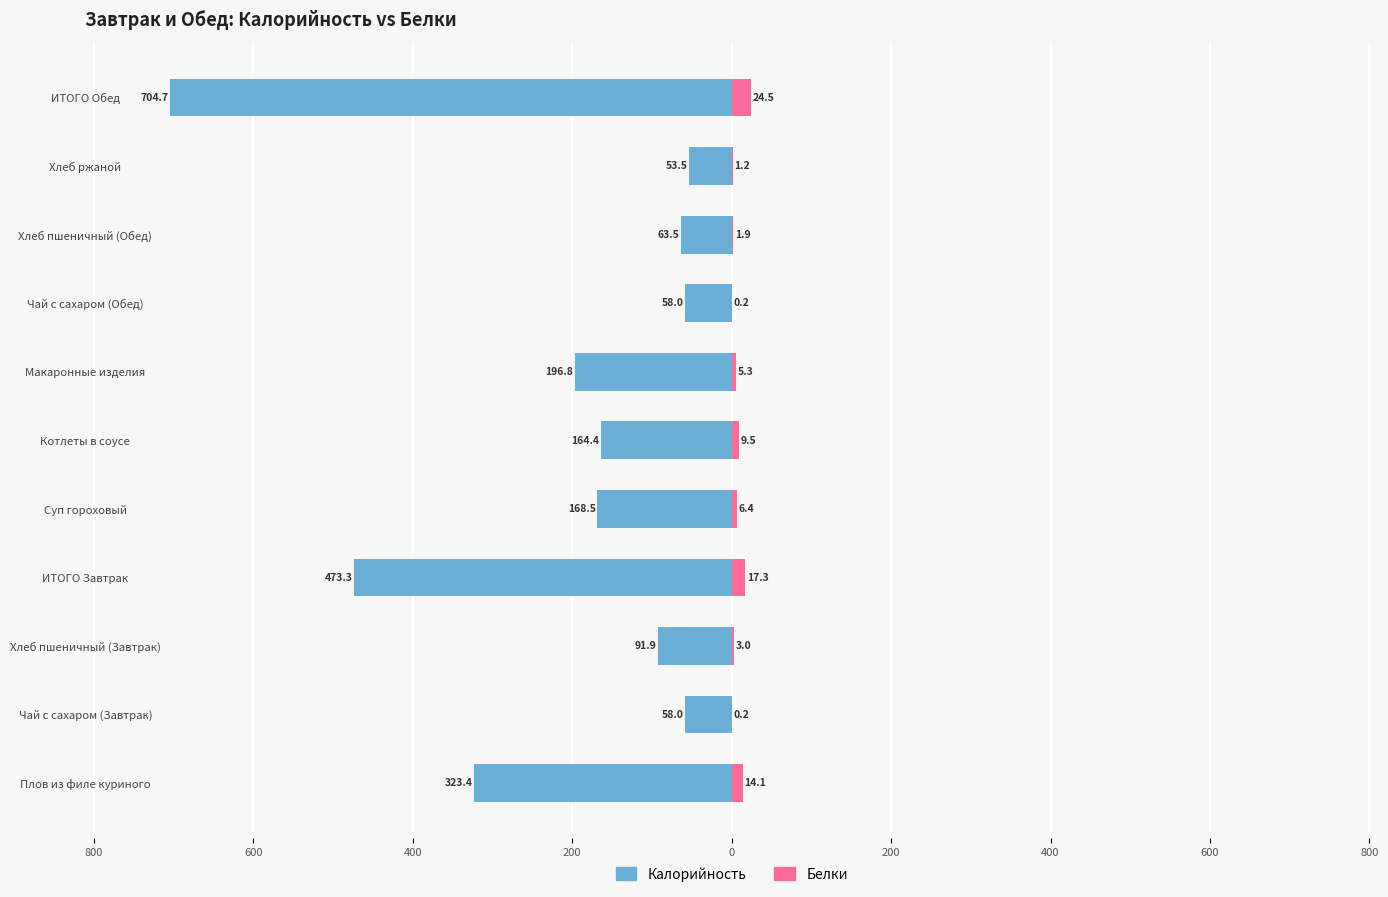

True or false: Белки has a value of 9.5 at Котлеты в соусе.

True